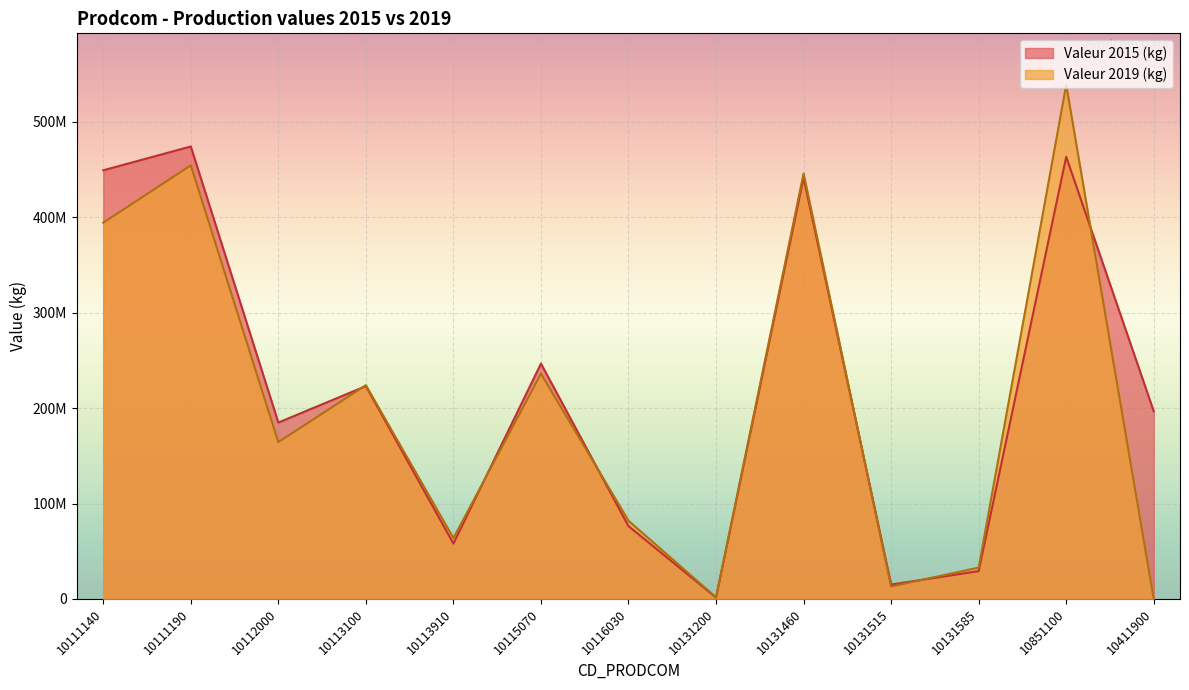

Which series has the largest total across all categories?

Valeur 2015 (kg)